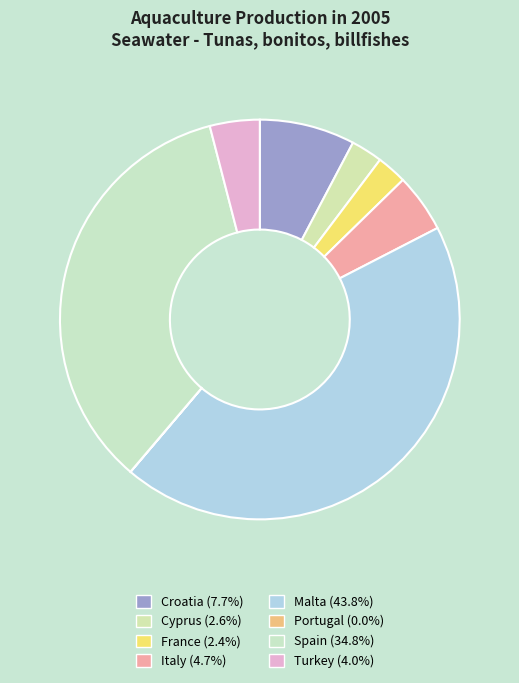

Which category has the biggest portion of the pie?

Malta